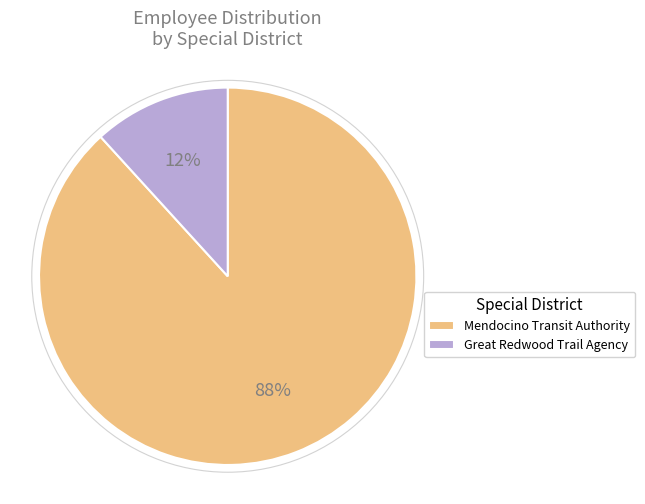

Does any single category account for the majority?

Yes